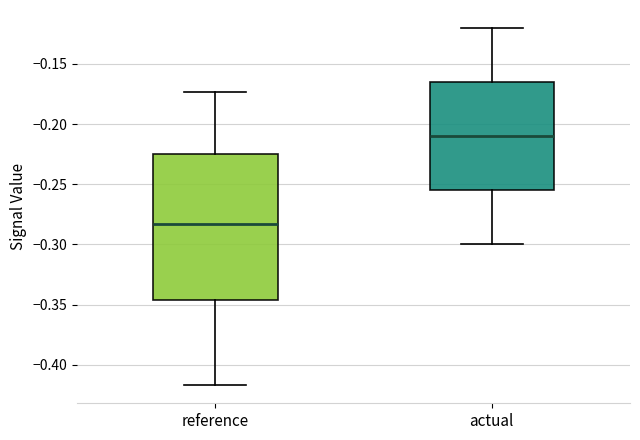

Comparing the boxes themselves (not the whiskers), which one is the tallest?

reference